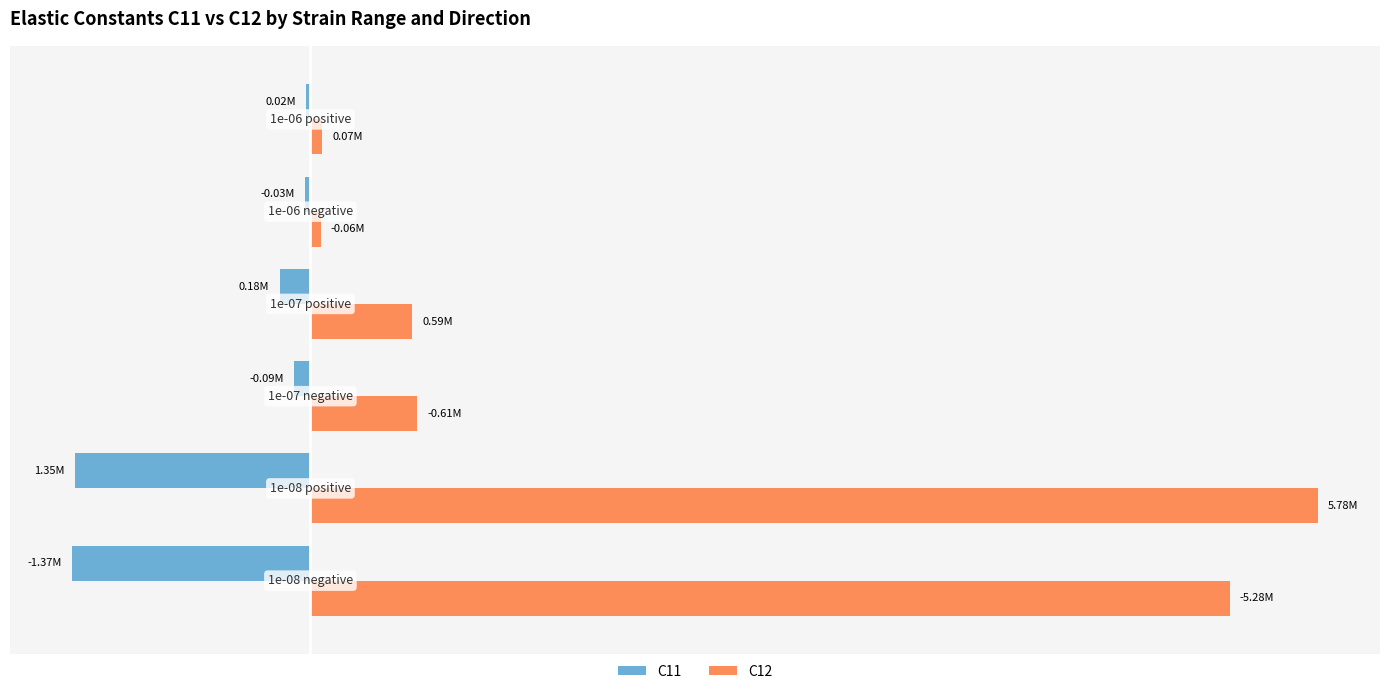

What are all the series names shown in the legend?

C11, C12